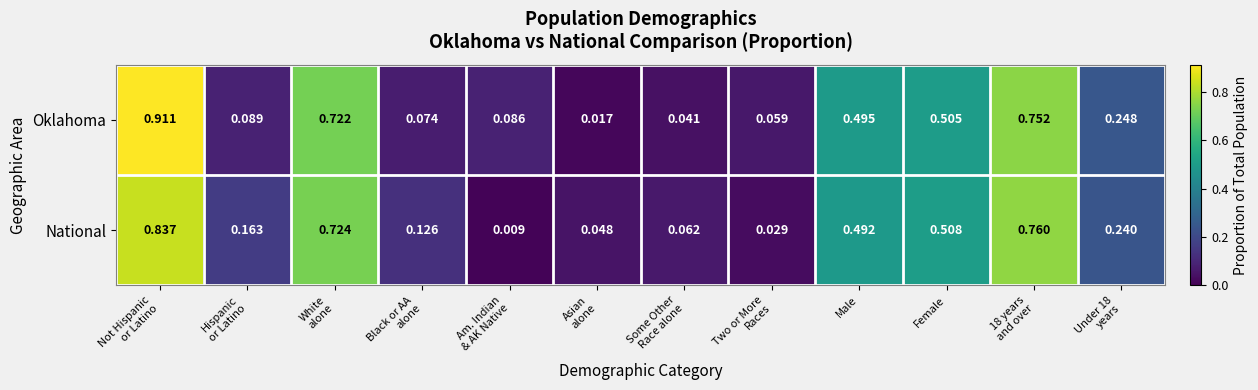

List the series in order of their peak value, highest first.

Oklahoma, National